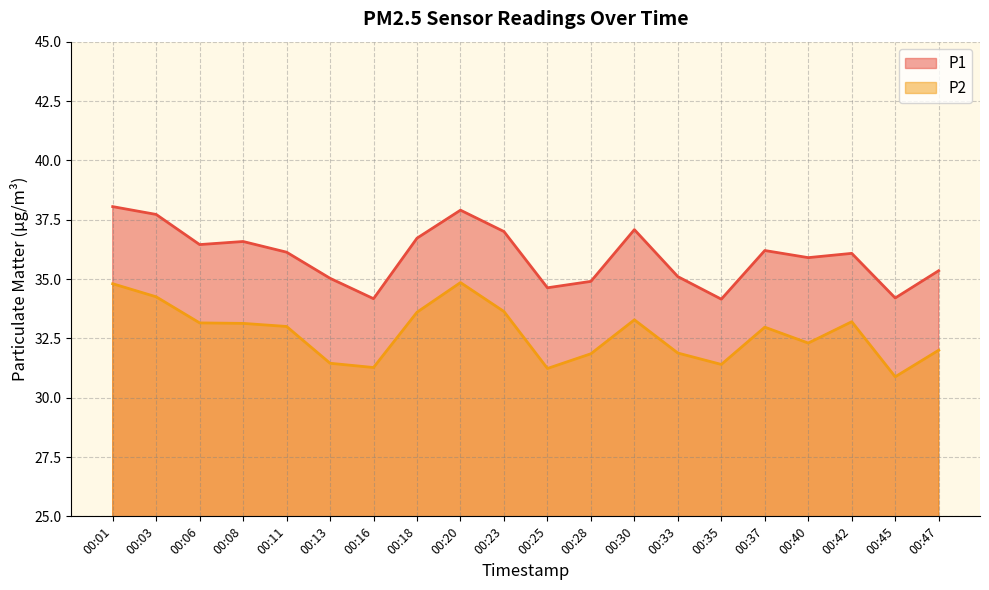

What is the average value of the P2 series?

32.7